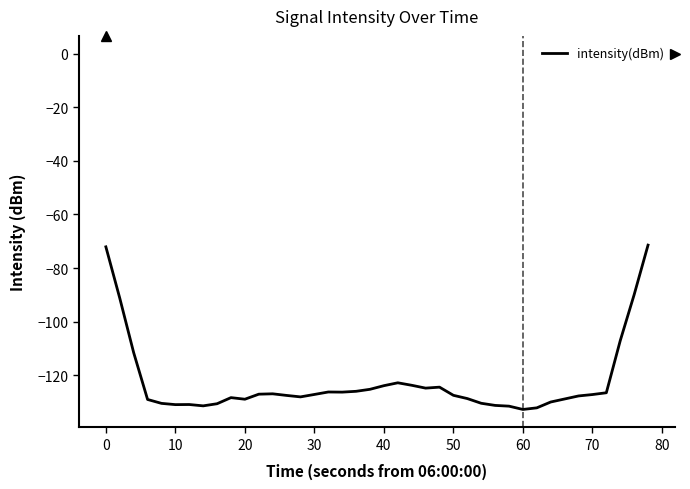

What is the smallest value displayed?

-132.7